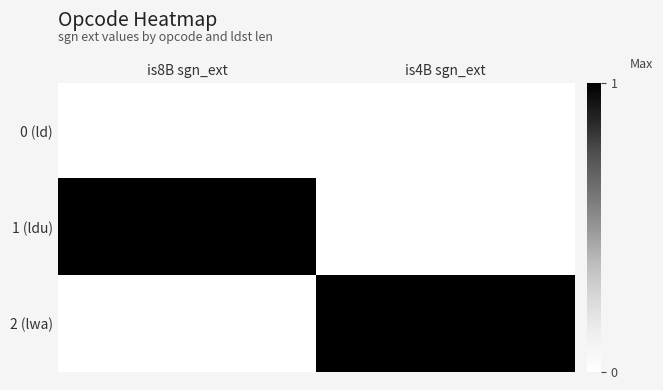

List the series in order of their peak value, highest first.

1 (ldu), 2 (lwa), 0 (ld)